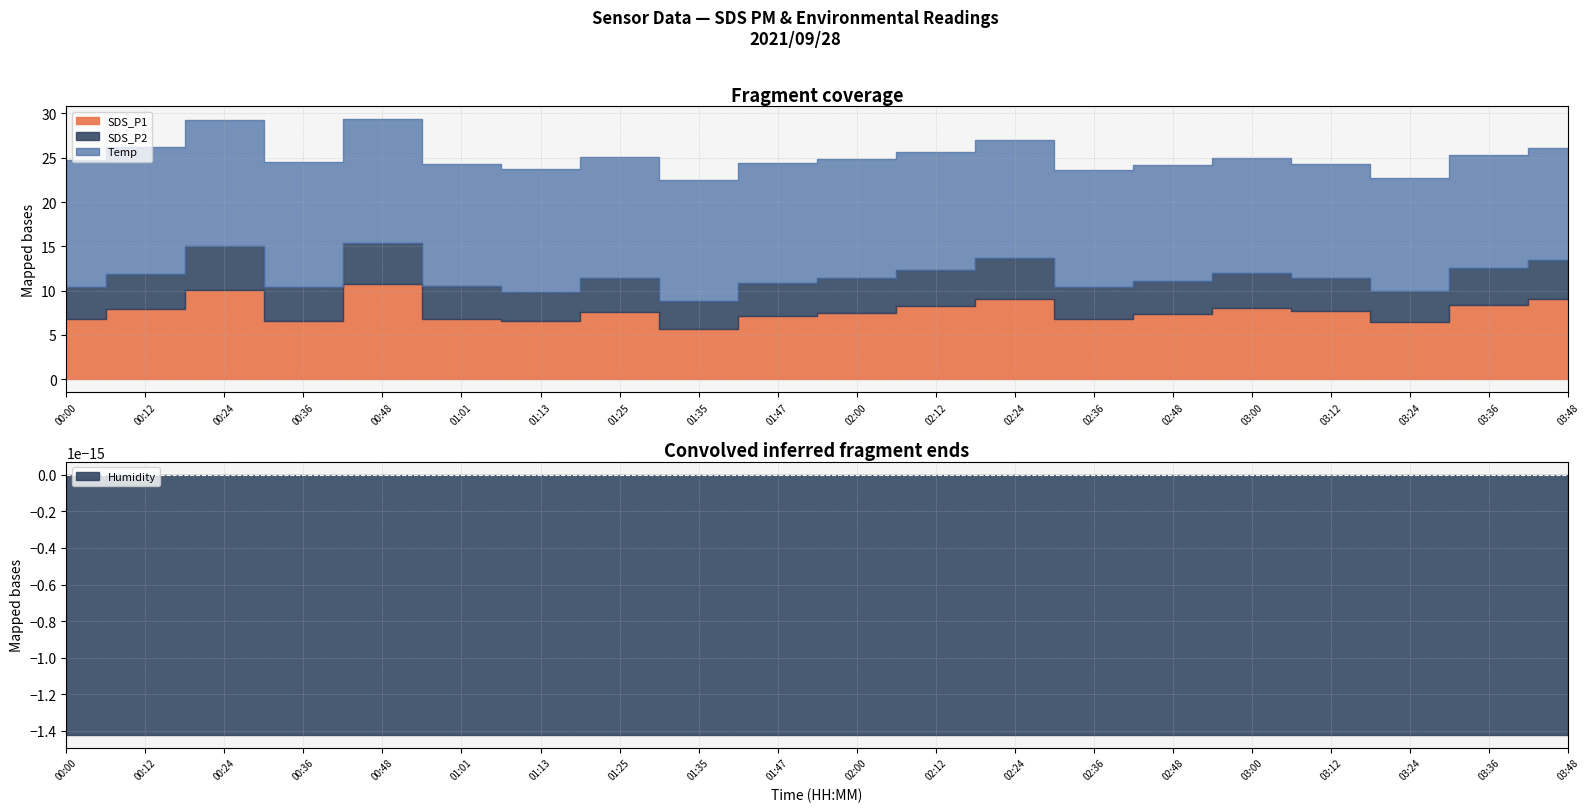

Is it true that SDS_P1 equals 9.2 at 03:24?

False